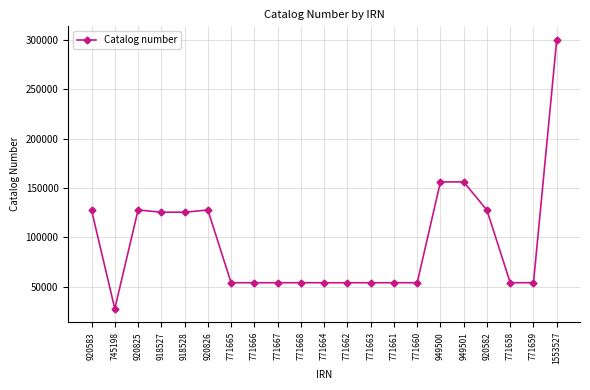

True or false: there are more than 2 points higher than both neighbors.

True